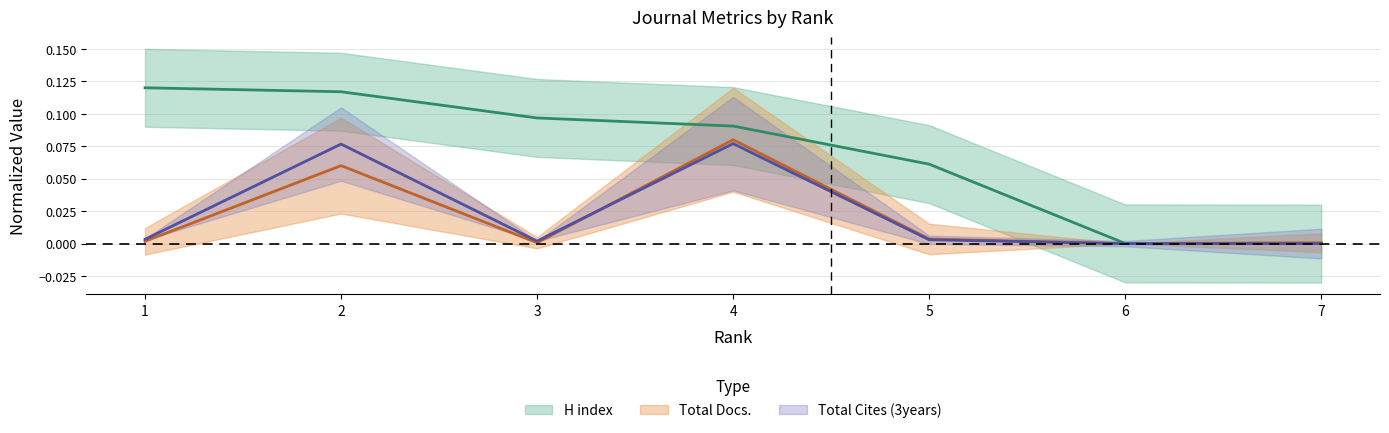

At how many categories does at least one series exceed 0?

7